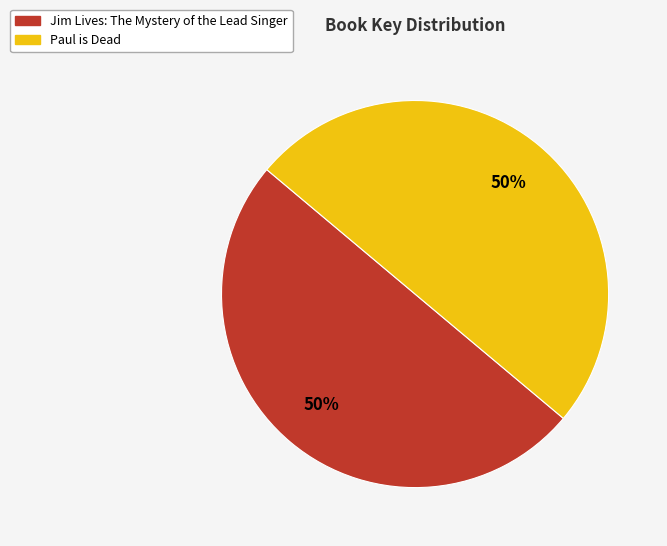

To the nearest percent, what is the average slice percentage?

50%